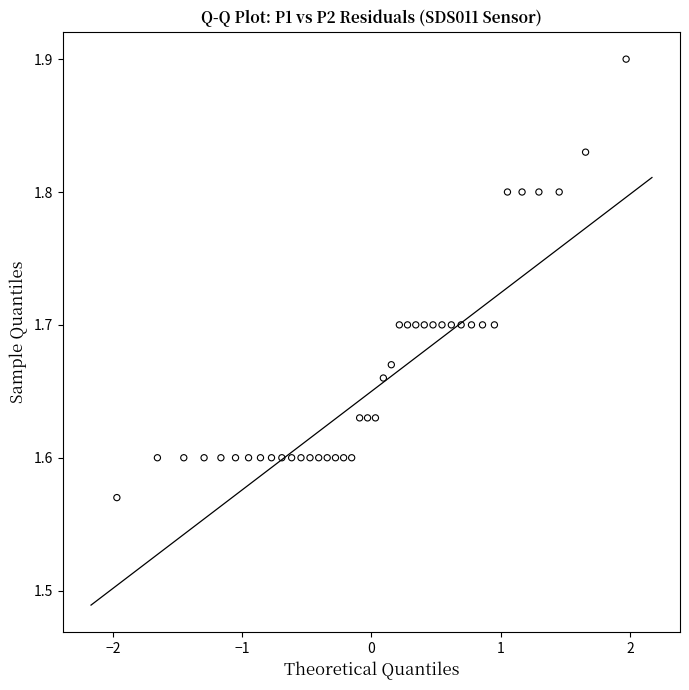

What is the range of Y values (max minus min)?

0.3